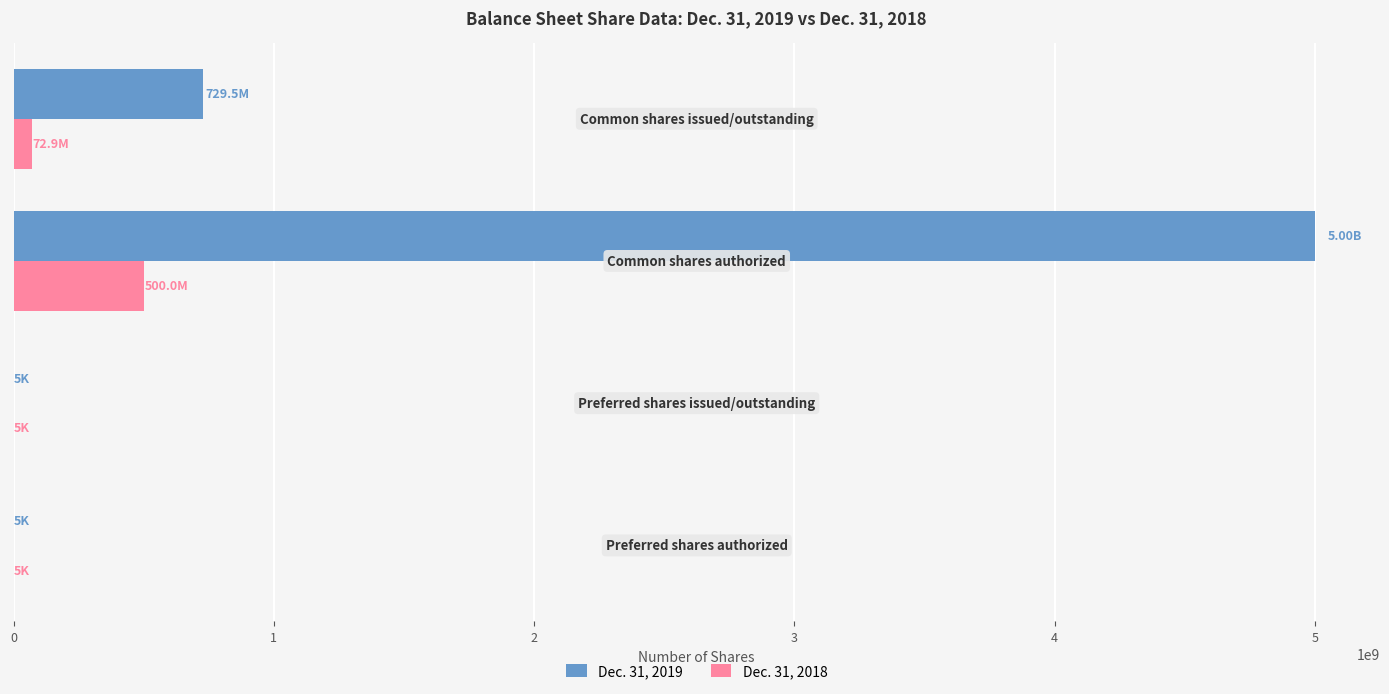

Which series has the largest total across all categories?

Dec. 31, 2019